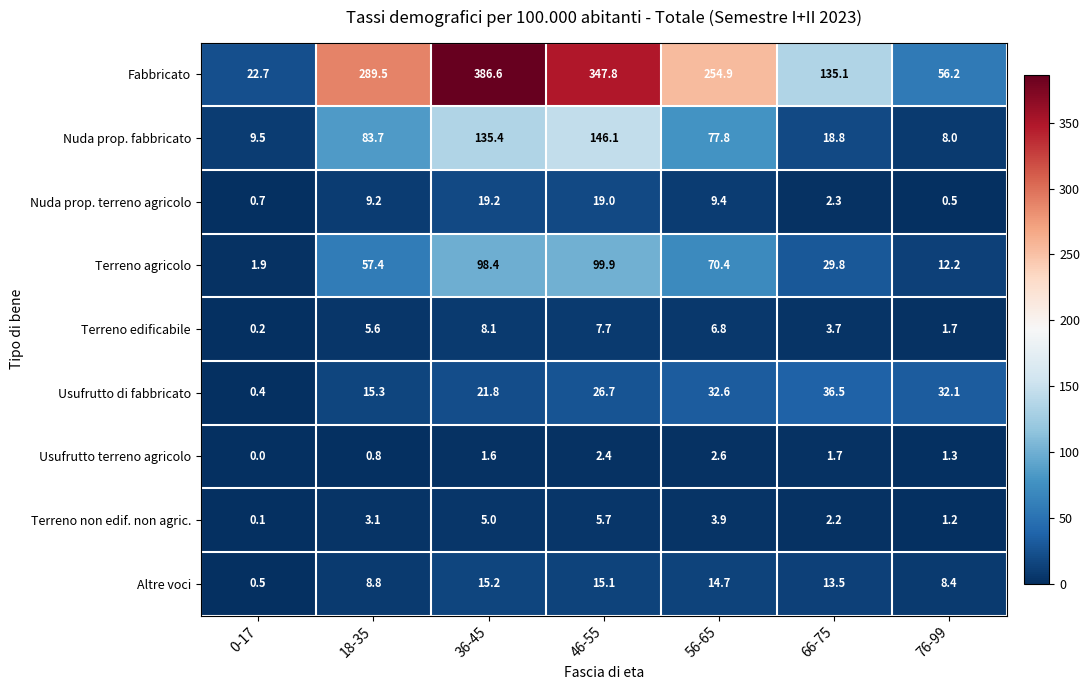

Which series changed the most between 0-17 and 46-55?

Fabbricato